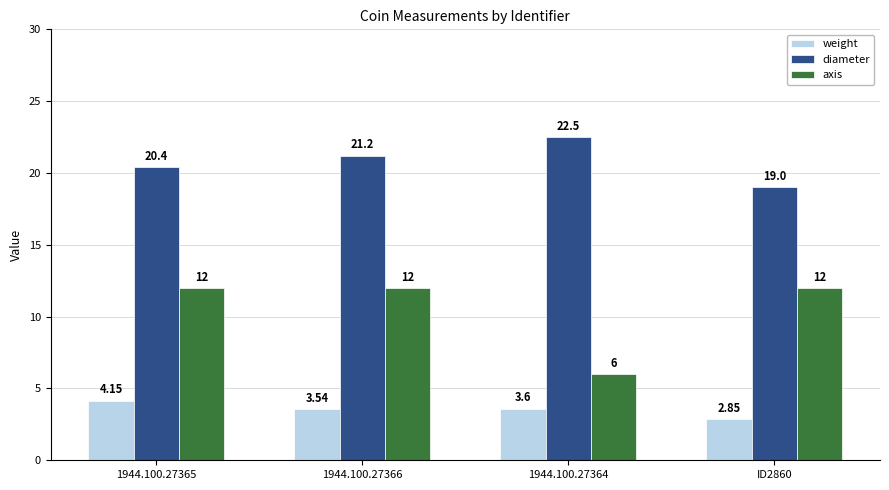

What is the label of the 1st bar from the left?

1944.100.27365